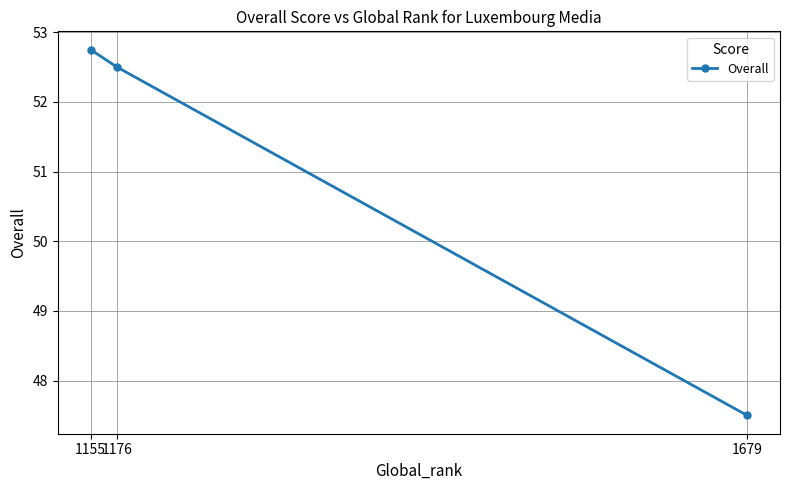

Count the number of categories in the chart.

3